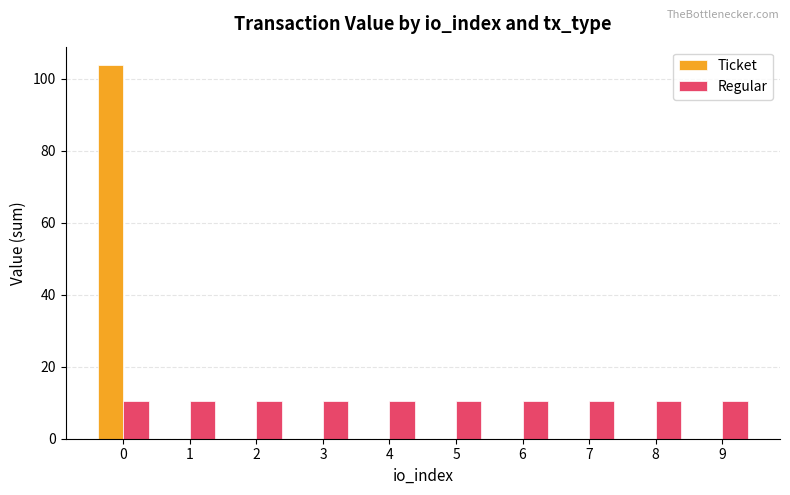

Which series has the widest spread of values?

Ticket